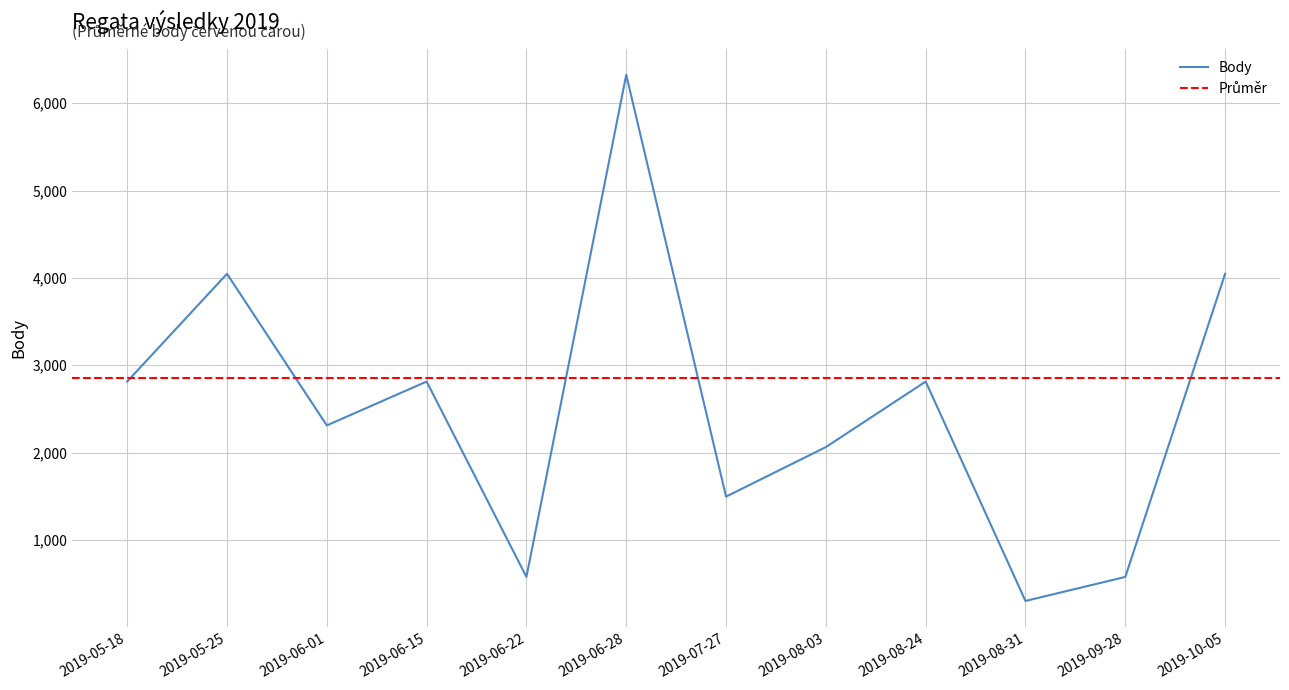

How many data points are above 2814?

3